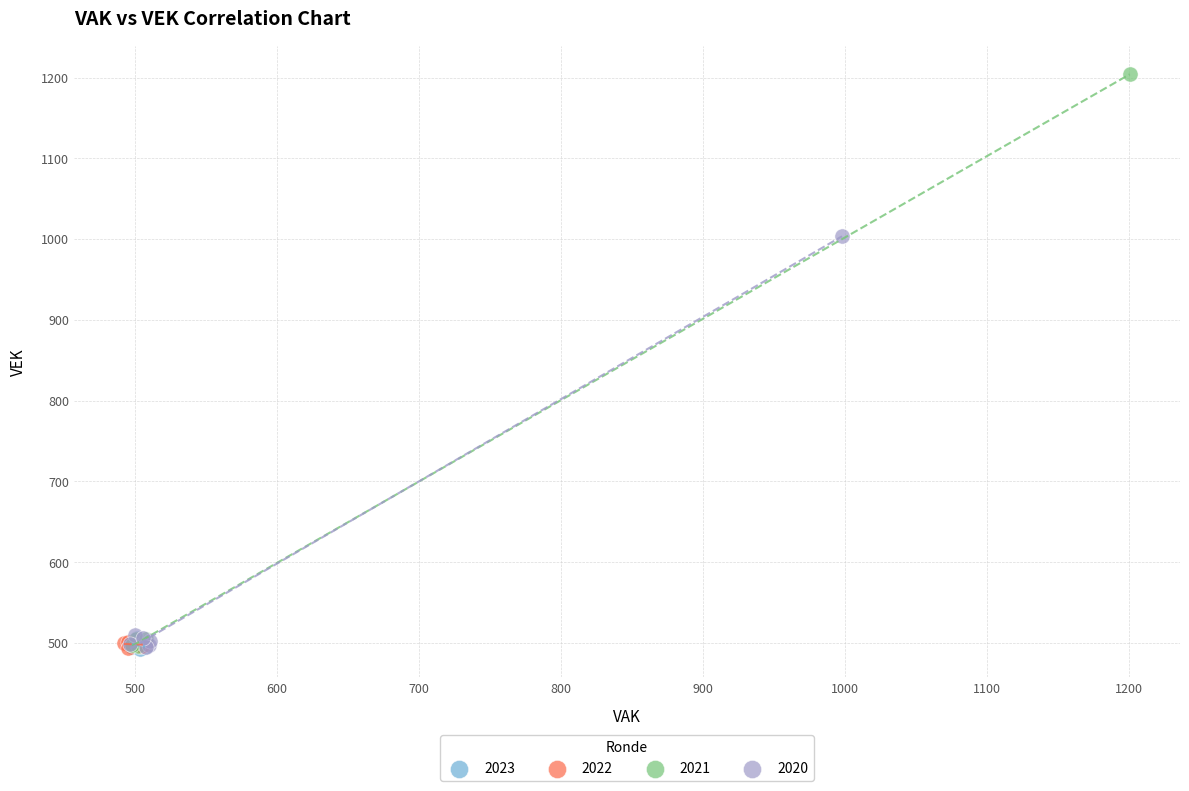

Which series contains the highest Y value?

2021